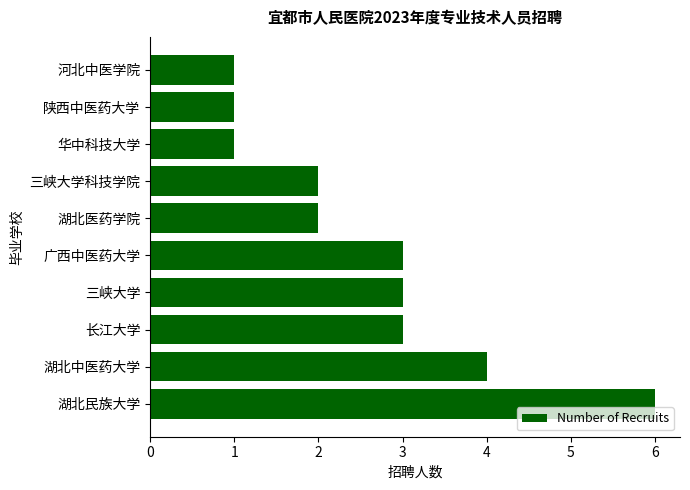

What is the ratio of the value at 三峡大学 to the value at 三峡大学科技学院?

1.5